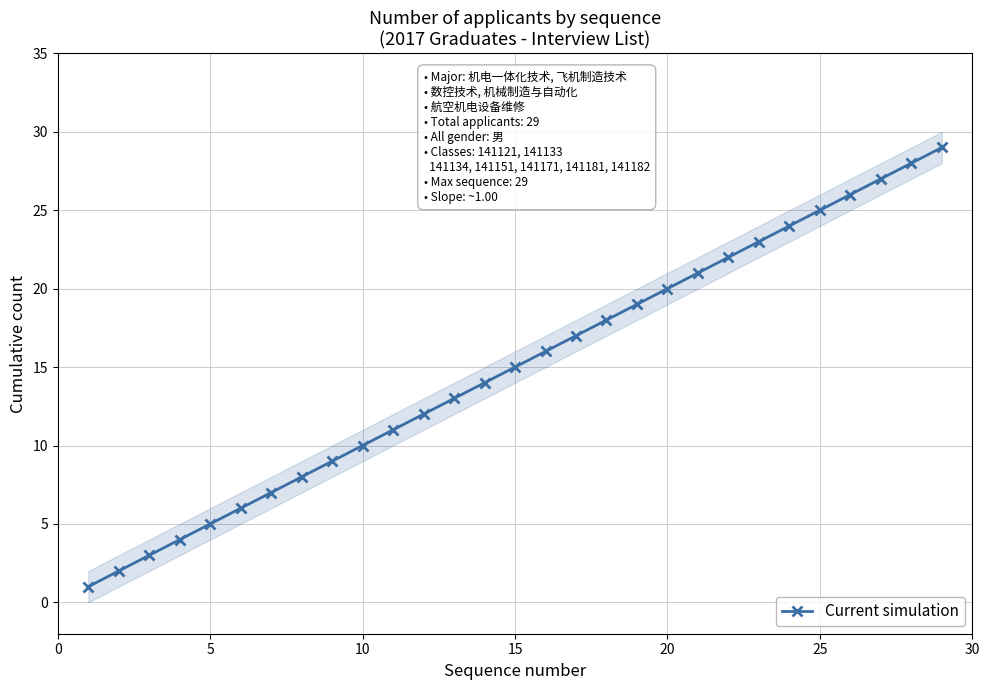

What is the minimum value shown in the chart?

1